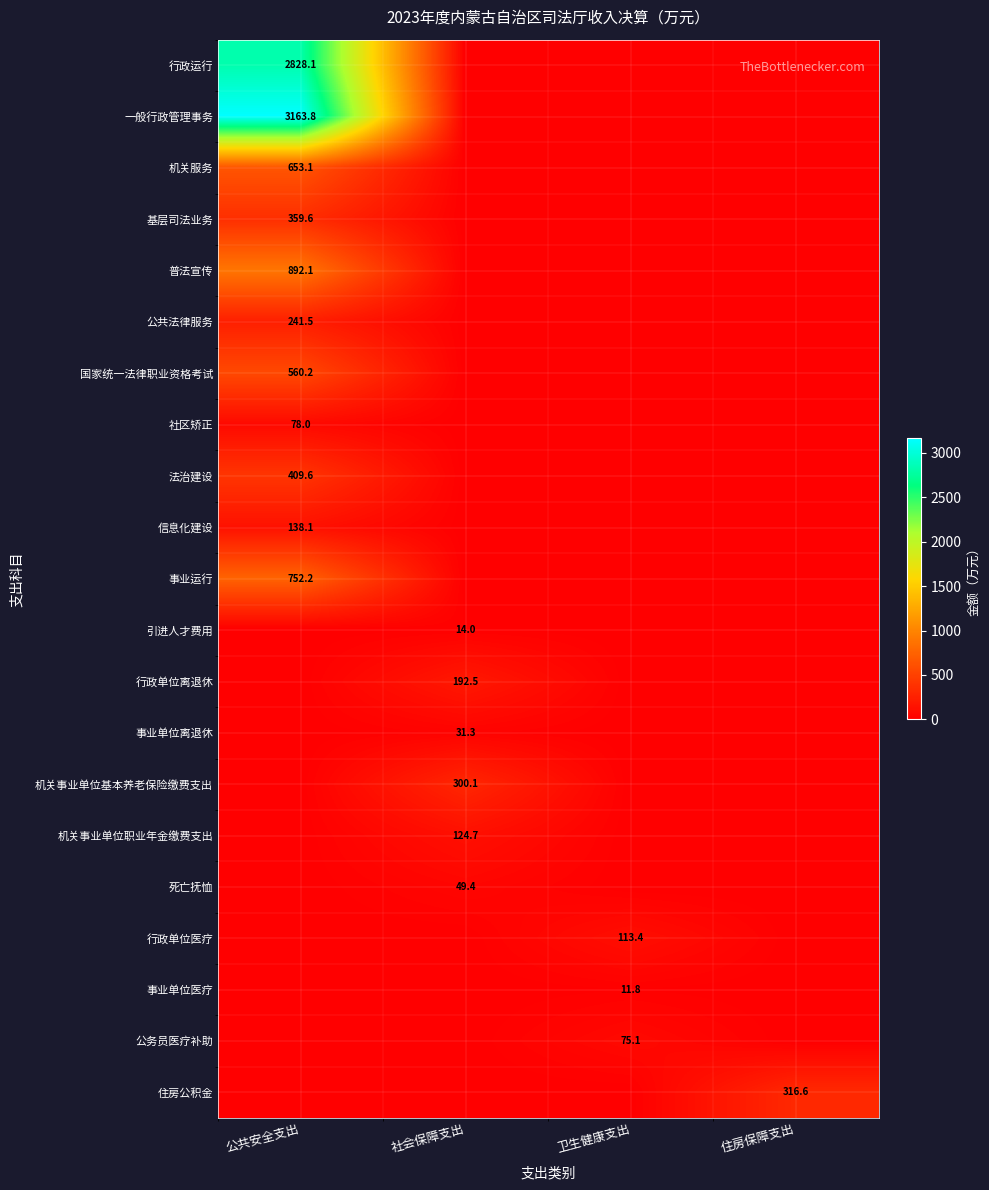

The 国家统一法律职业资格考试 series shows 883.0 at 公共安全支出. True or false?

False